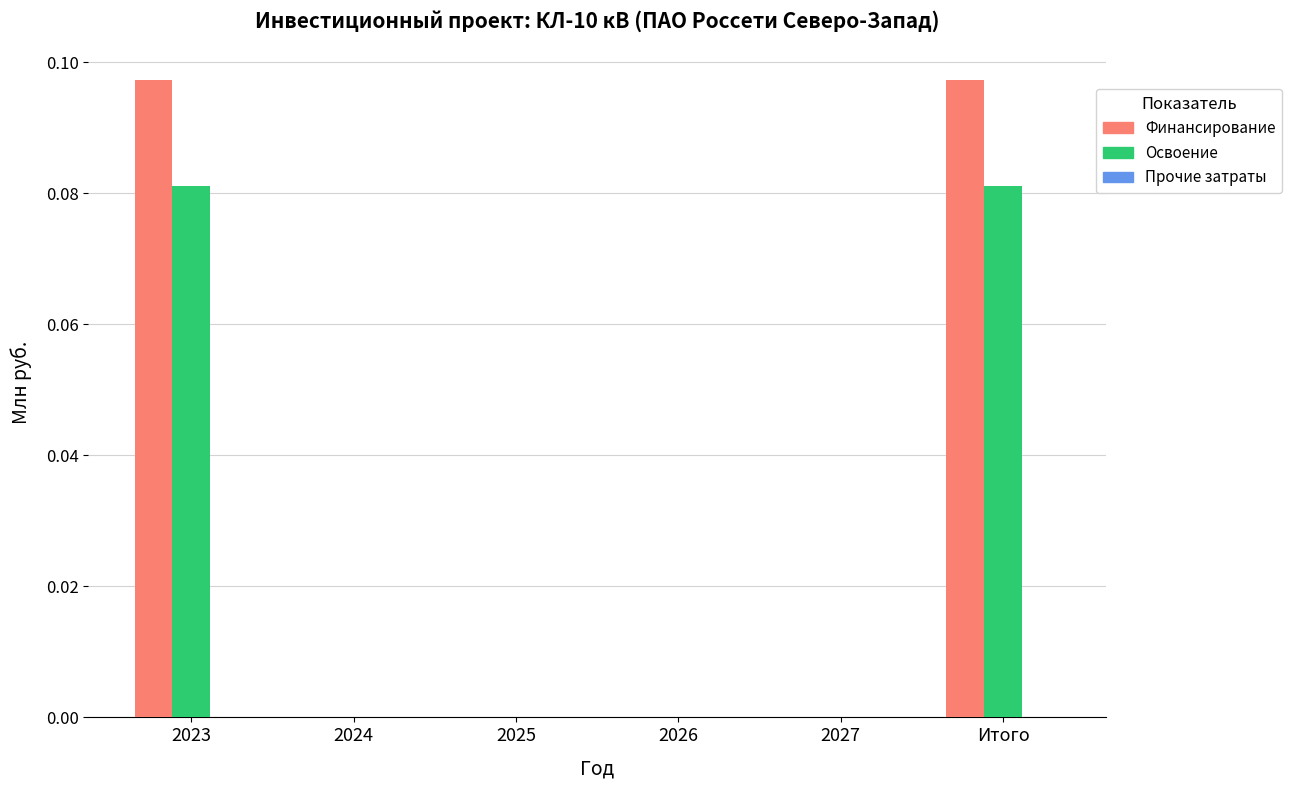

Is it true that Освоение equals 0.0 at 2025?

True